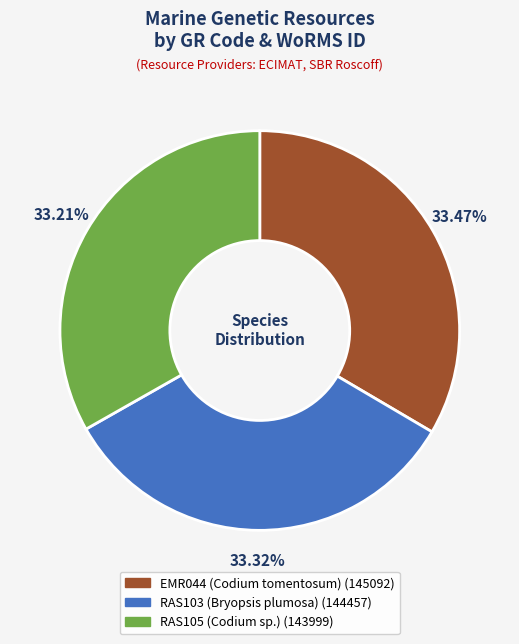

What is the ratio of the value at EMR044 (Codium tomentosum) to the value at RAS105 (Codium sp.)?

1.0